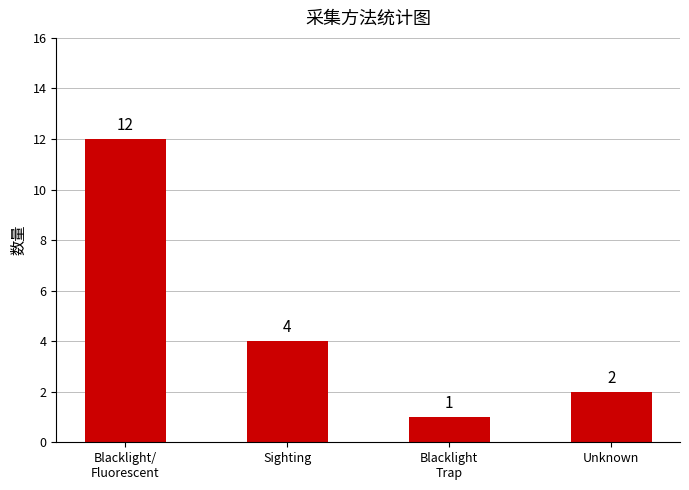

What is the maximum value shown in the chart?

12